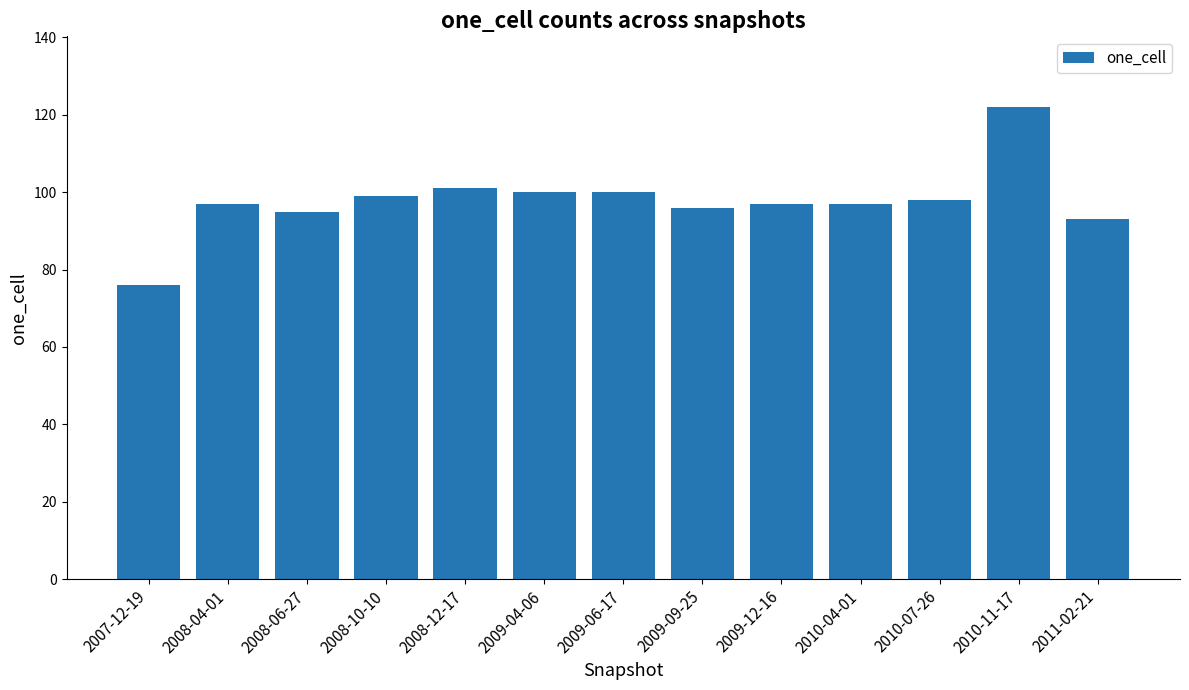

What is the approximate value at 2009-09-25, to the nearest 10?

100